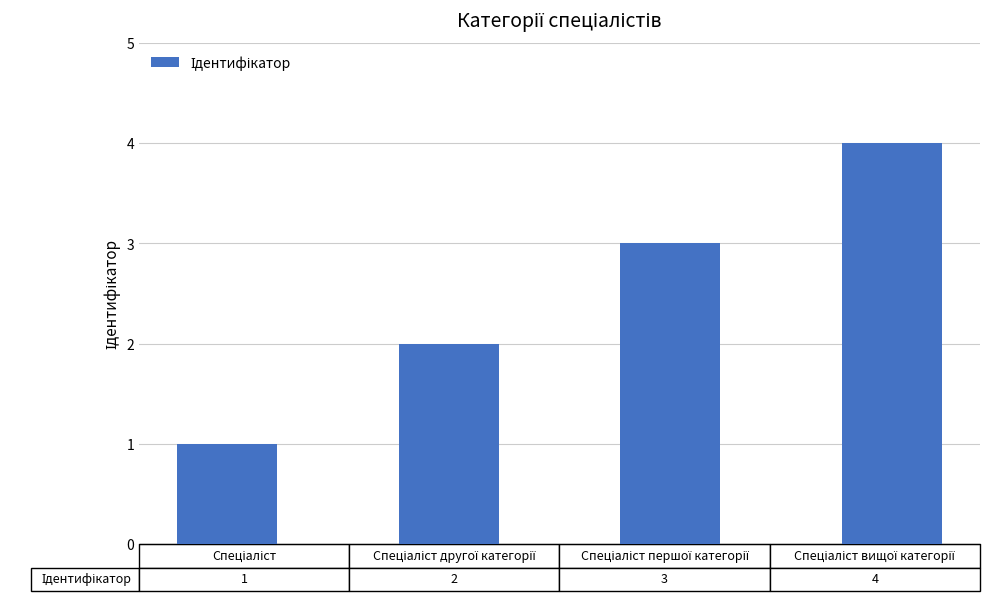

What is the maximum value shown in the chart?

4